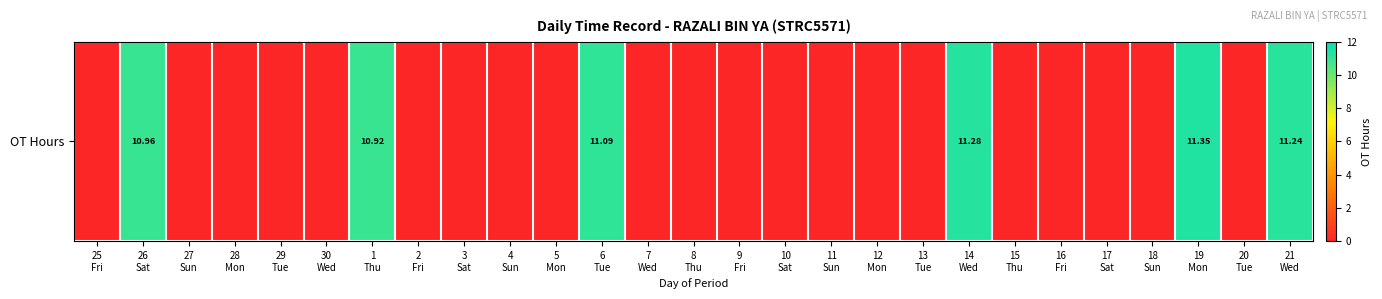

Reading left to right, transcribe all the data shown in this chart.

0.0	11.0	0.0	0.0	0.0	0.0	10.9	0.0	0.0	0.0	0.0	11.1	0.0	0.0	0.0	0.0	0.0	0.0	0.0	11.3	0.0	0.0	0.0	0.0	11.3	0.0	11.2